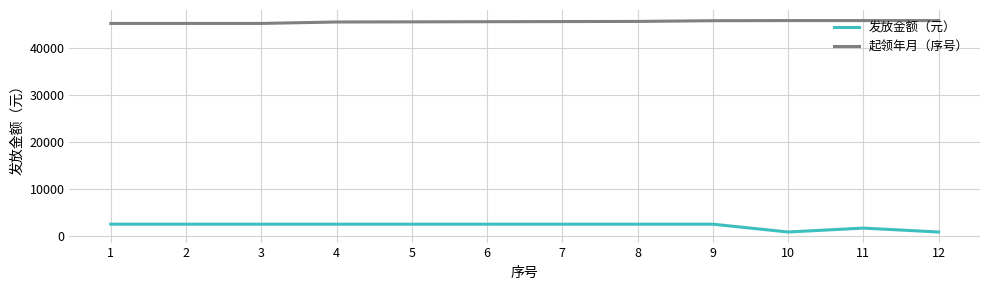

Is the value of 起领年月（序号） at 7 greater than the value of 发放金额（元） at 10?

Yes